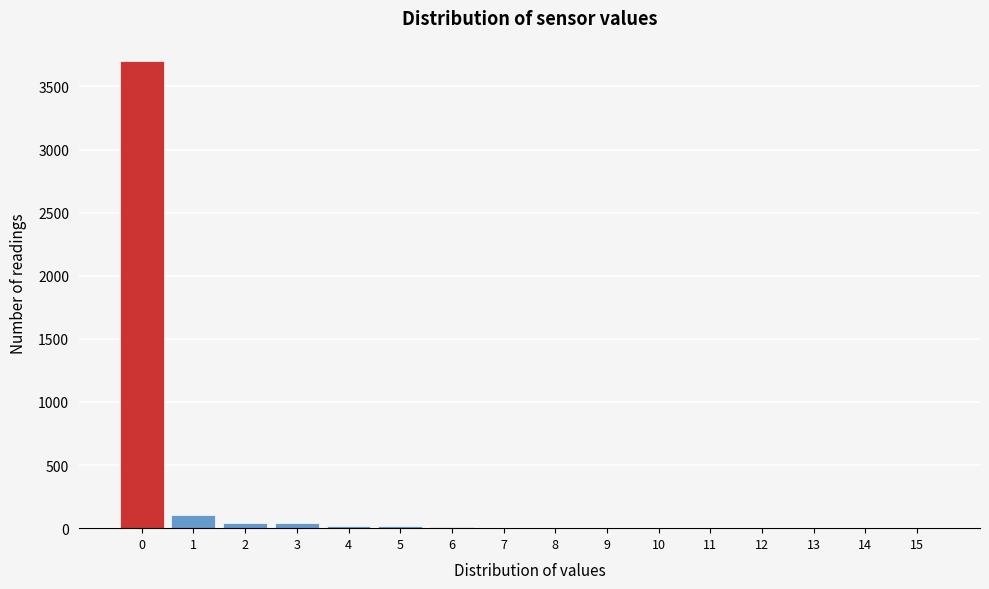

Which range on the x-axis has the tallest bar?

-0.5 to 0.5